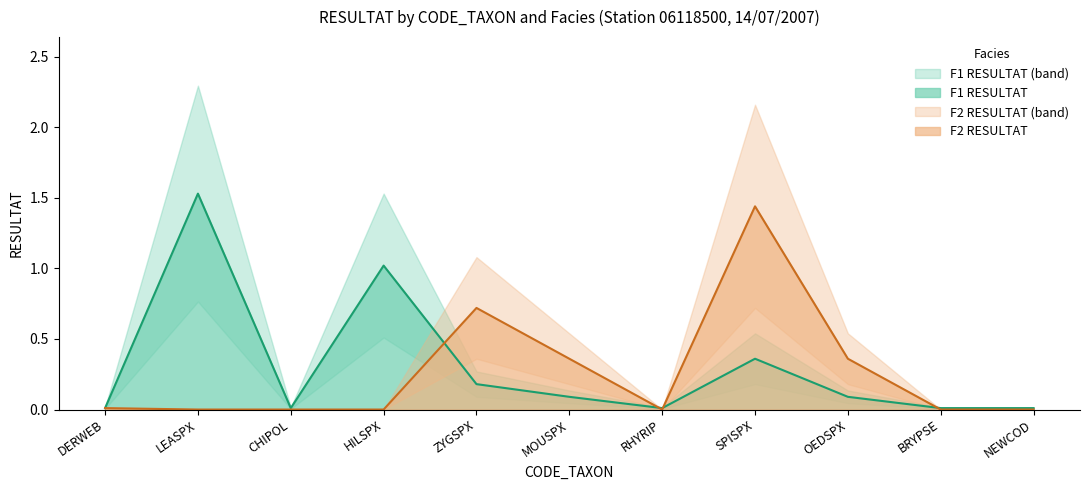

Is it true that F2 RESULTAT equals 0.6 at MOUSPX?

False